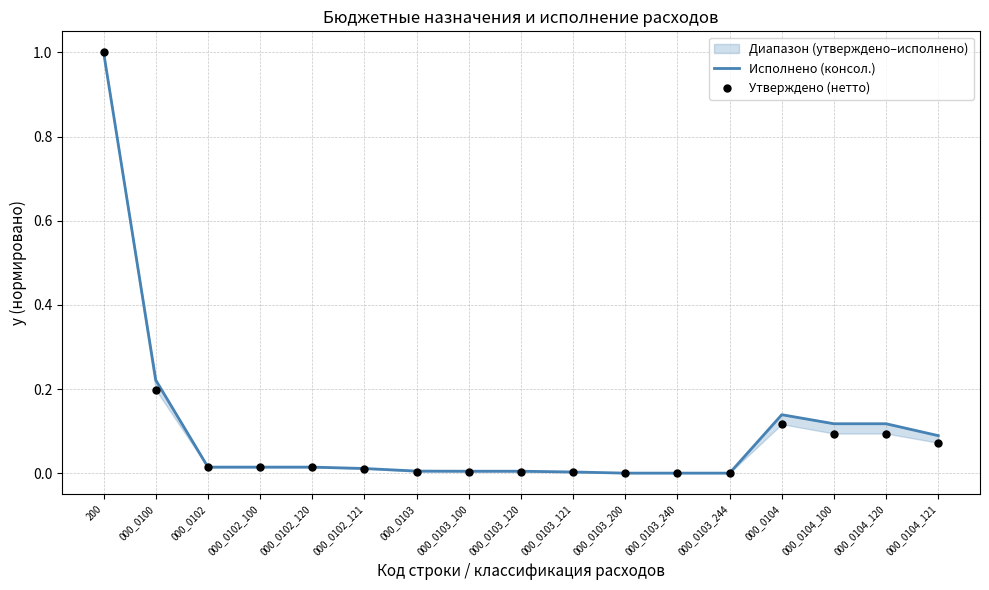

At how many categories does at least one series exceed 0?

17